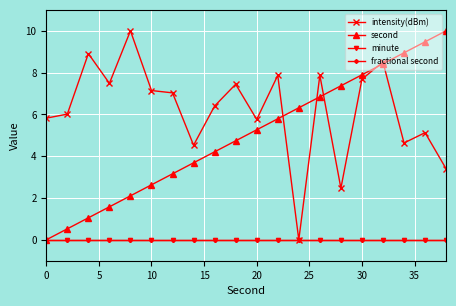

How many lines are shown in the chart?

4